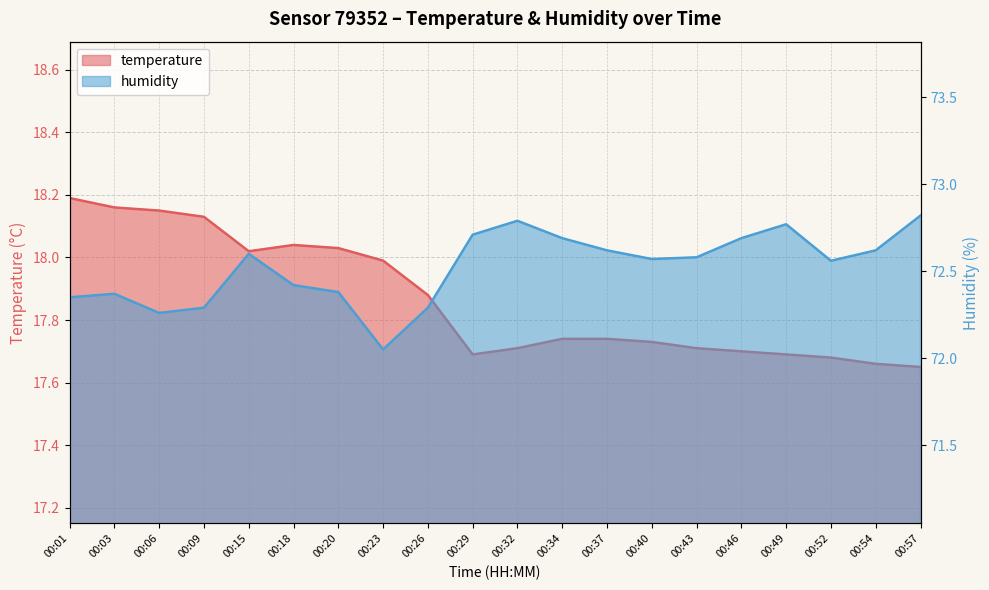

How many series are shown in this chart?

2